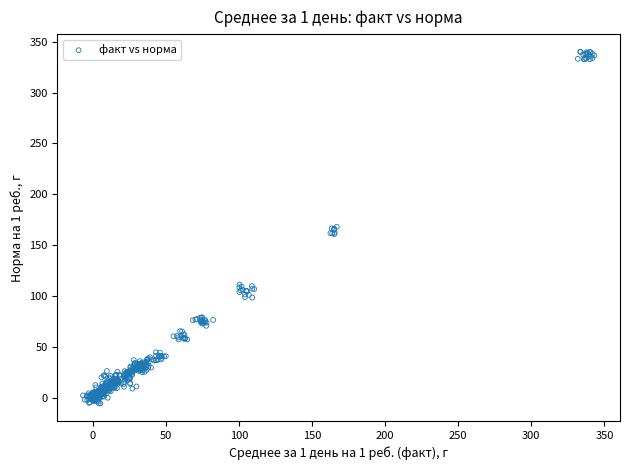

What is the range of Y values (max minus min)?

346.0